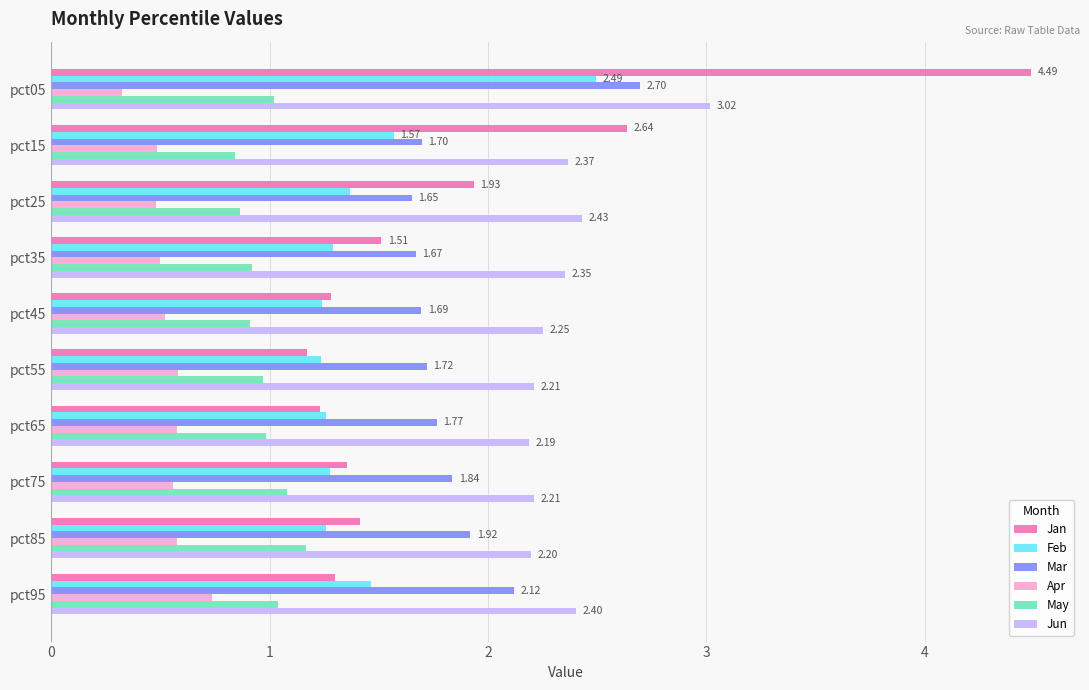

What is the difference between the maximum and minimum values in the Jun series?

0.8